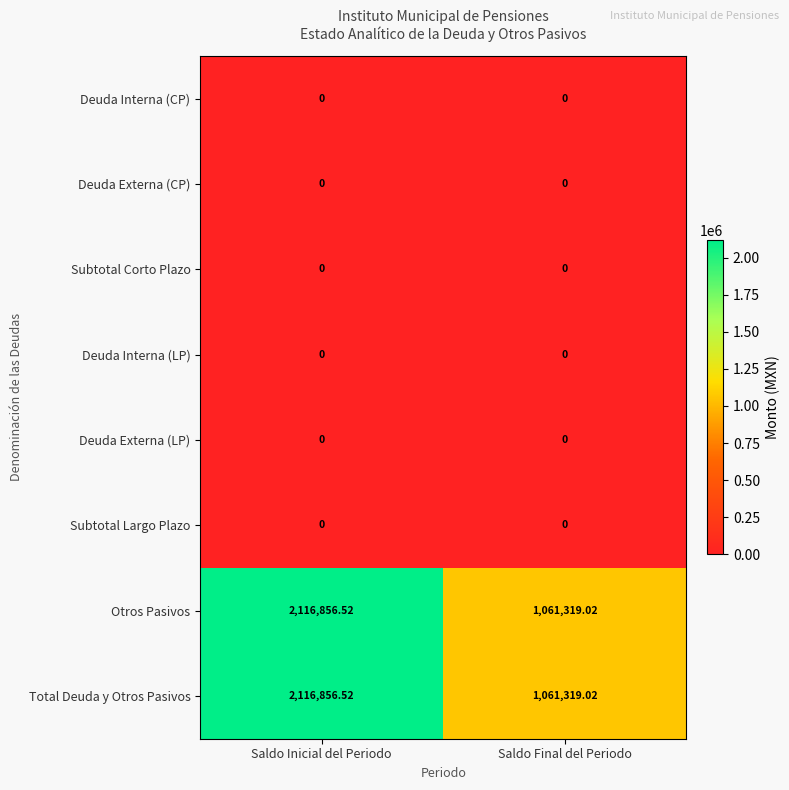

At which label does Total Deuda y Otros Pasivos first exceed 2116856?

Saldo Inicial del Periodo